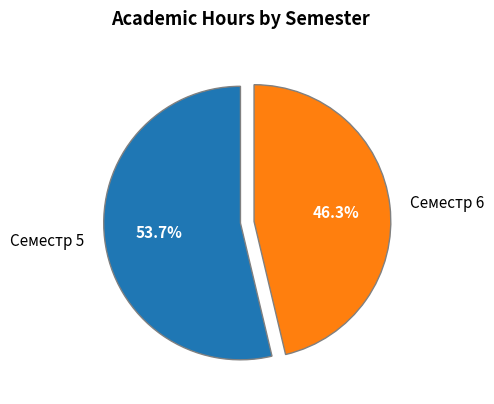

Which category accounts for the majority?

Семестр 5